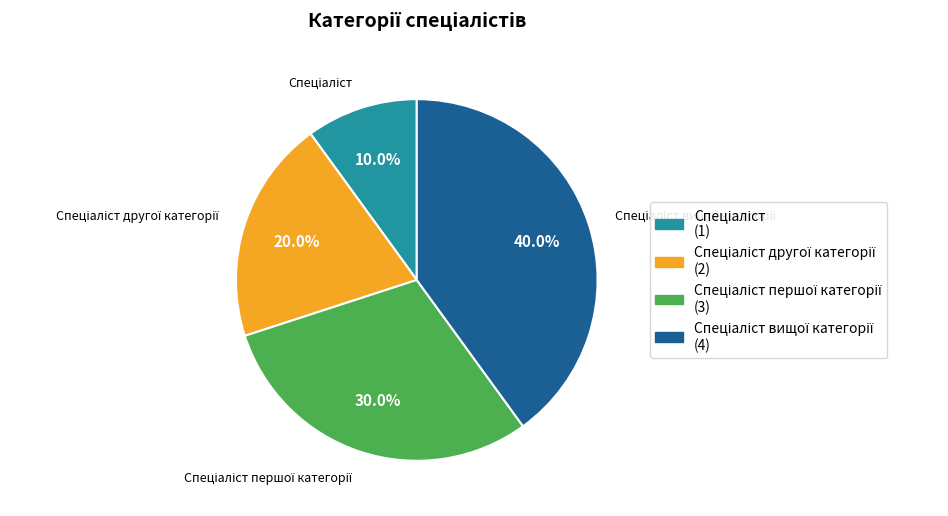

Does any single category account for the majority?

No